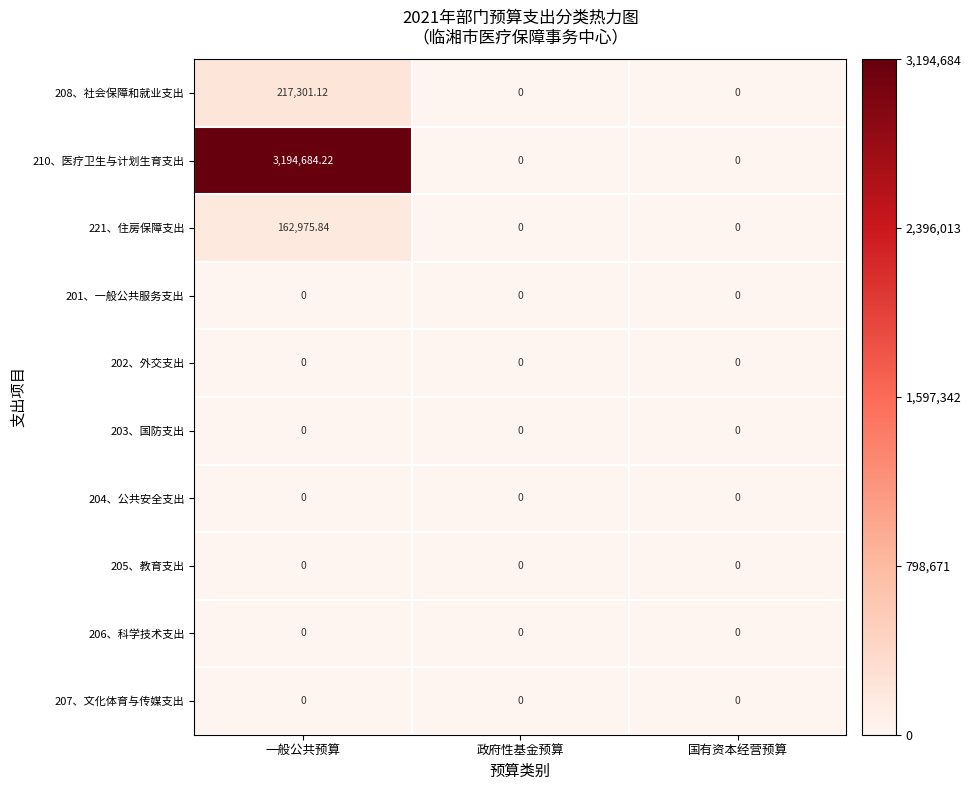

Is the value of 202、外交支出 at 政府性基金预算 greater than the value of 208、社会保障和就业支出 at 一般公共预算?

No